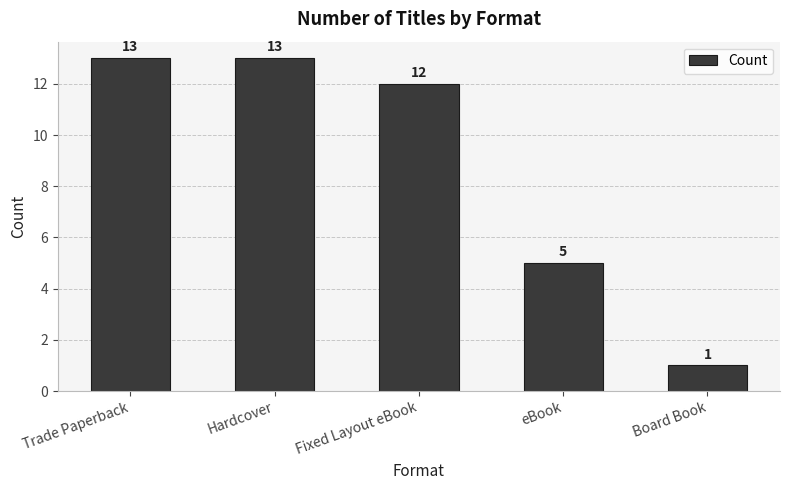

What is the difference between the maximum and second lowest values?

8